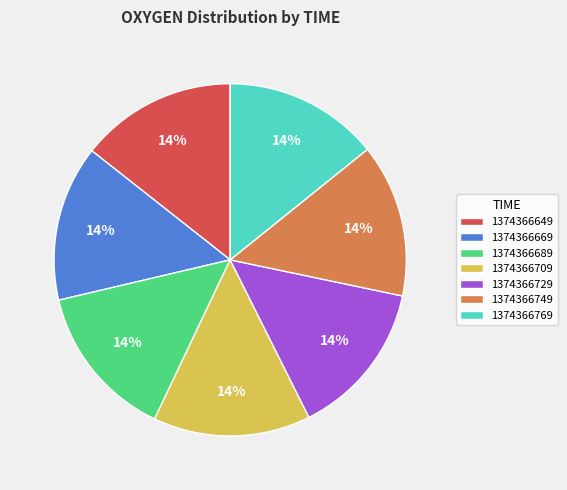

What is the ratio of the value at 1374366729 to the value at 1374366709?

1.0